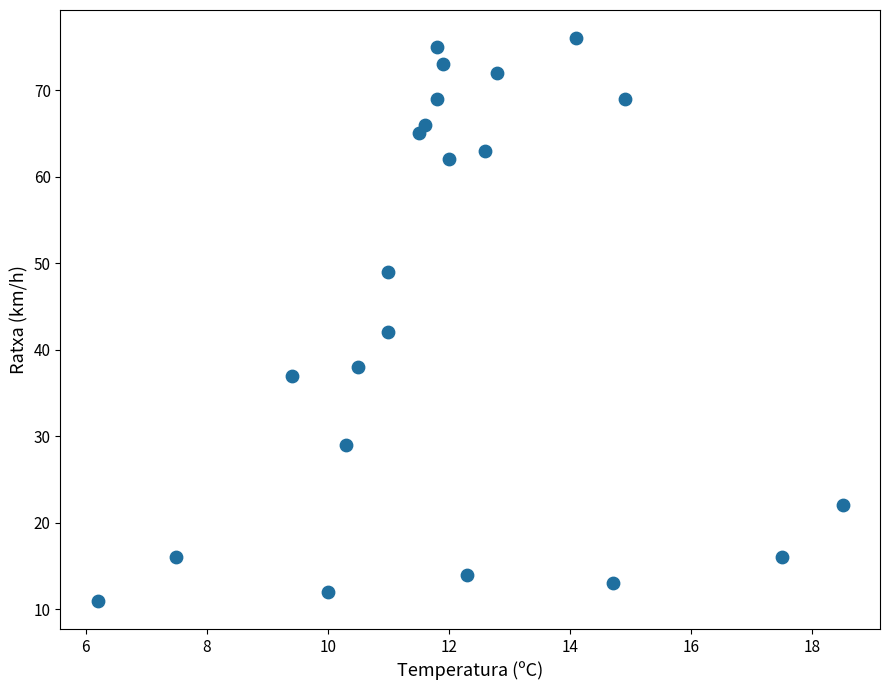

What Y value in the scatter plot is closest to 43?

42